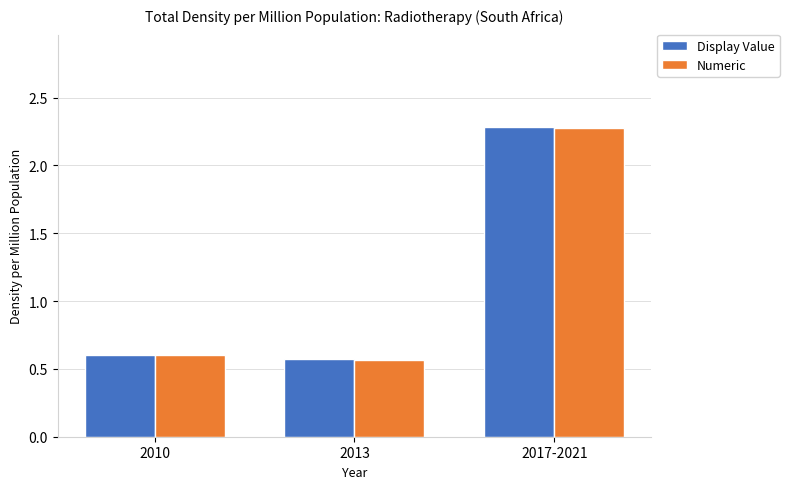

How many bars are there in total?

6